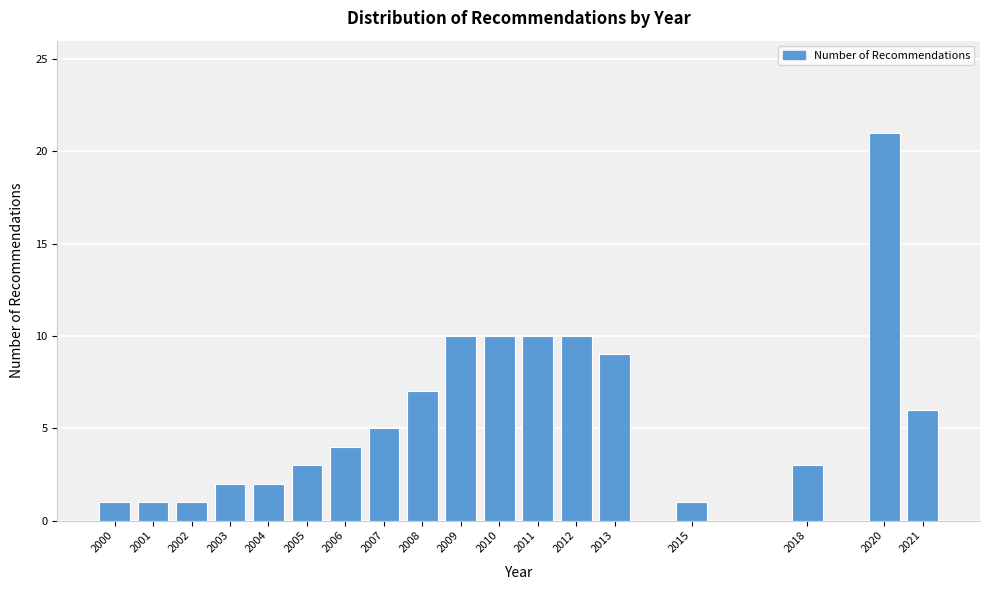

Reading left to right, transcribe all the data shown in this chart.

2000=1	2001=1	2002=1	2003=2	2004=2	2005=3	2006=4	2007=5	2008=7	2009=10	2010=10	2011=10	2012=10	2013=9	2015=1	2018=3	2020=21	2021=6